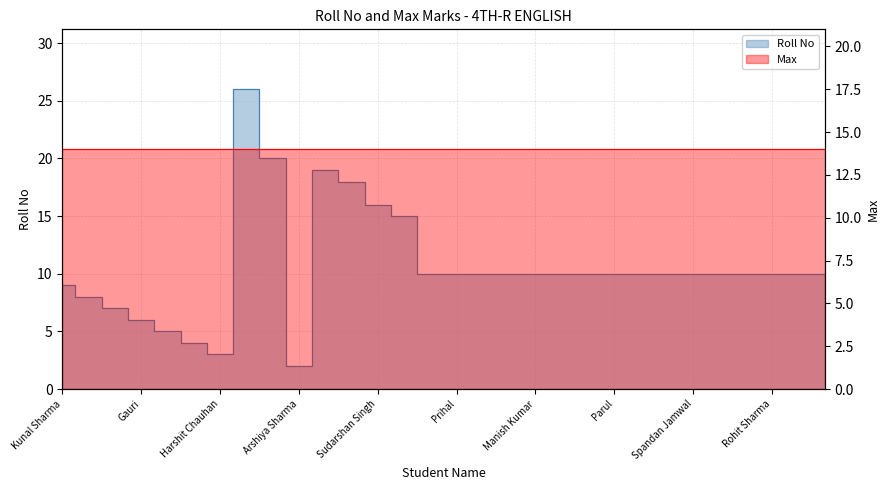

What is the difference between the maximum and second lowest values?

23